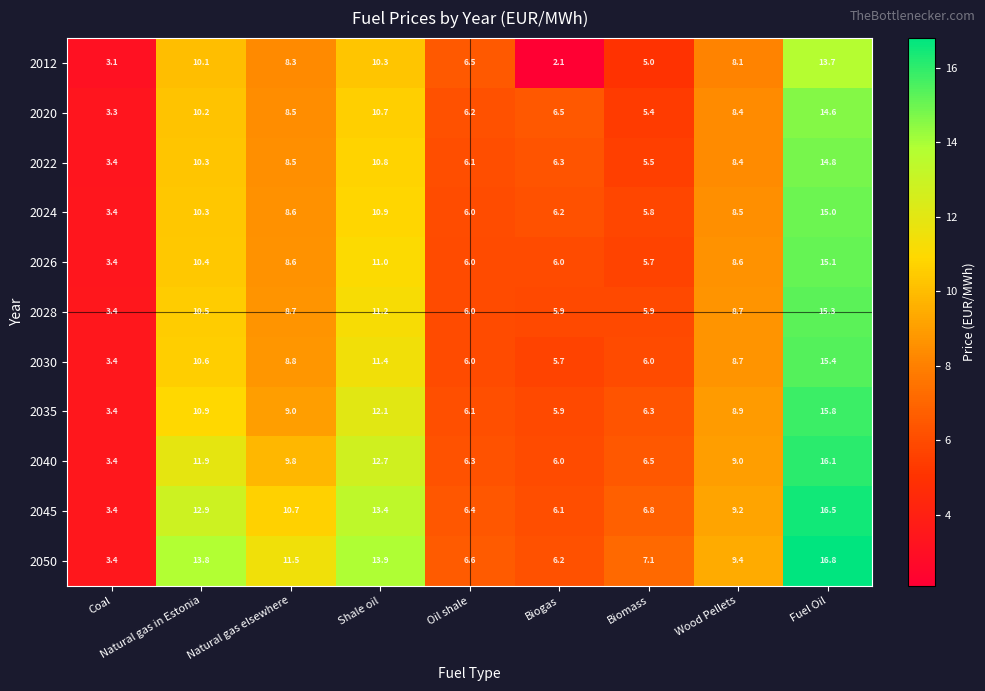

What is the spread (max minus min) of values at Biomass?

2.1